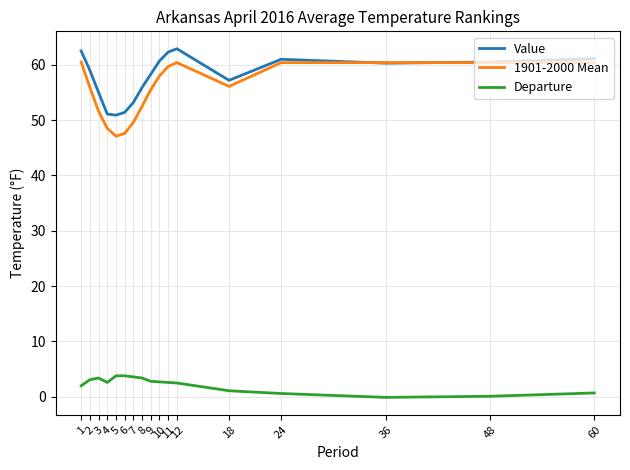

Which series has the widest spread of values?

1901-2000 Mean